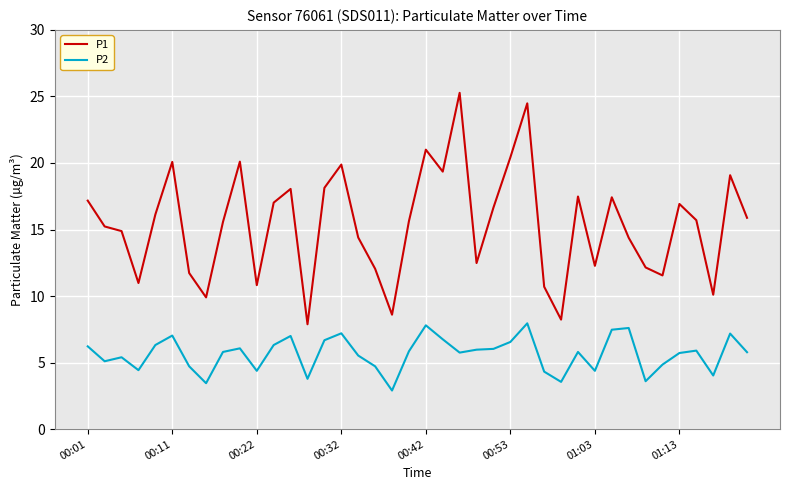

Which series has the largest total across all categories?

P1